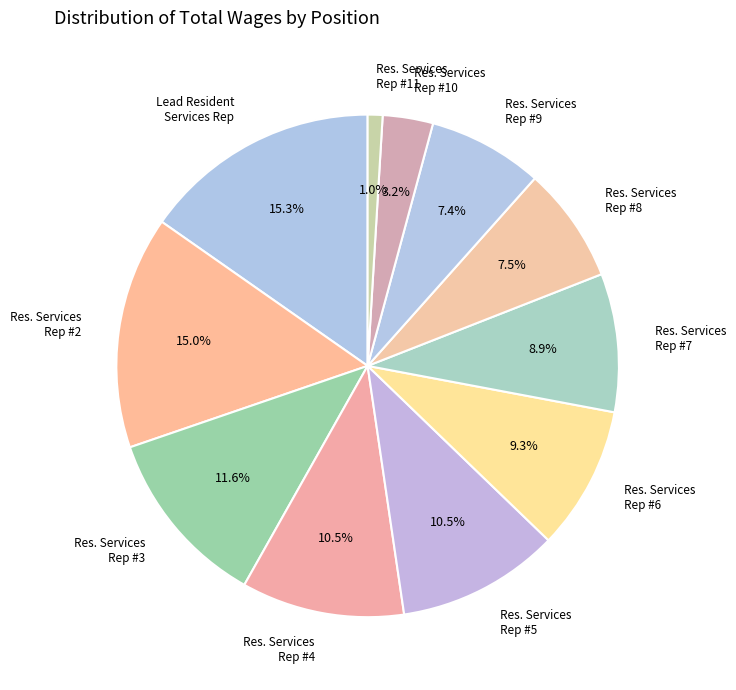

Is there any slice that represents more than half of the pie?

No